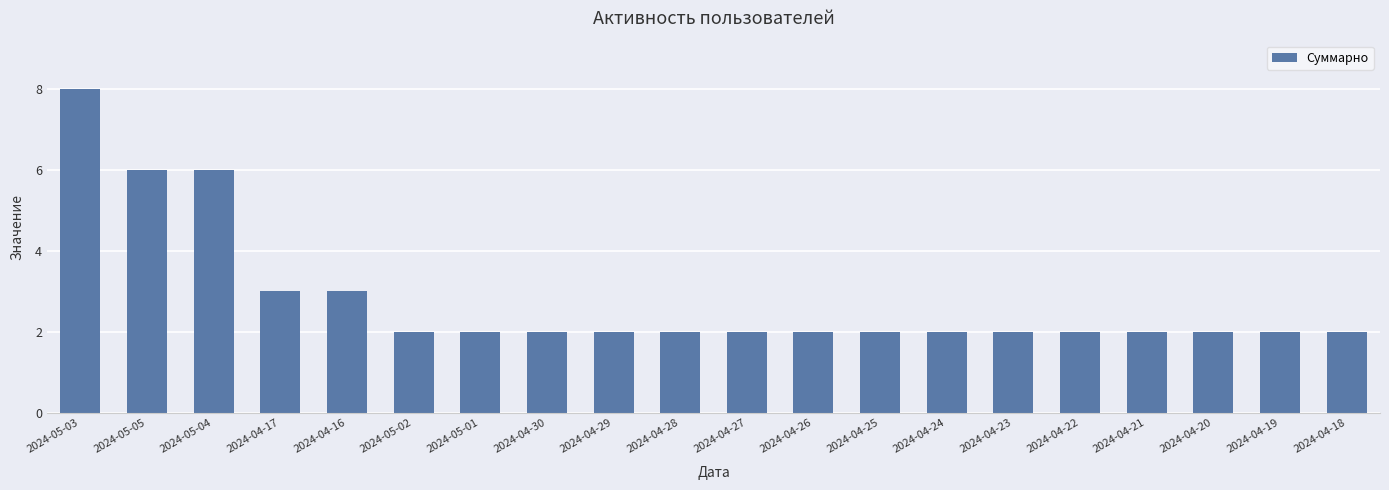

What is the average value?

3